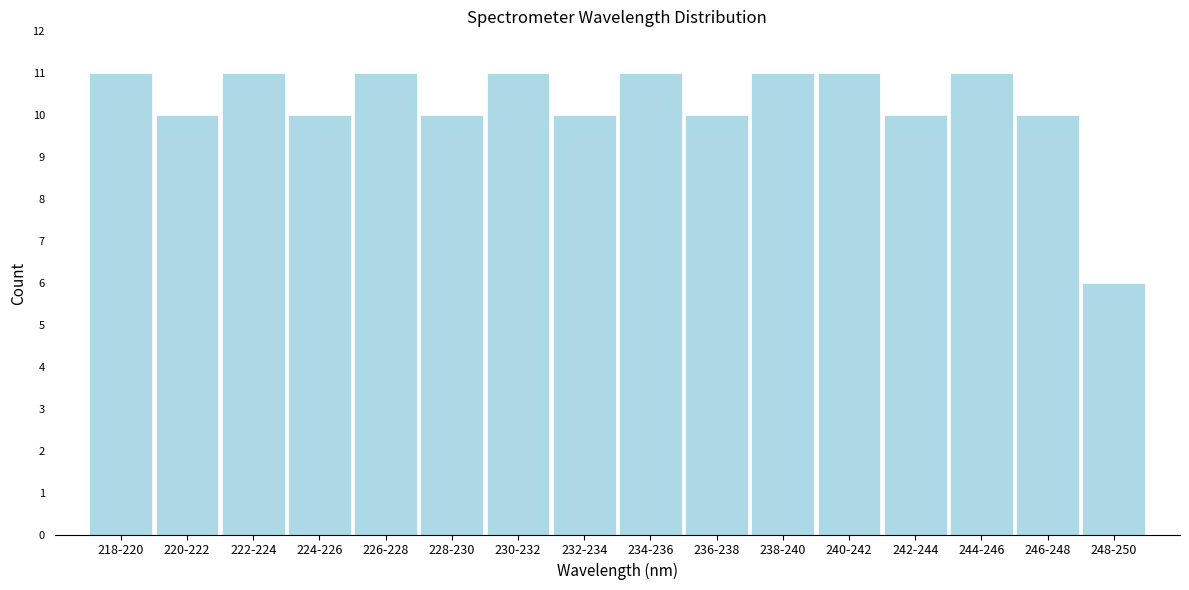

Reading right to left, what are all the values shown in this chart?

248-250=6	246-248=10	244-246=11	242-244=10	240-242=11	238-240=11	236-238=10	234-236=11	232-234=10	230-232=11	228-230=10	226-228=11	224-226=10	222-224=11	220-222=10	218-220=11